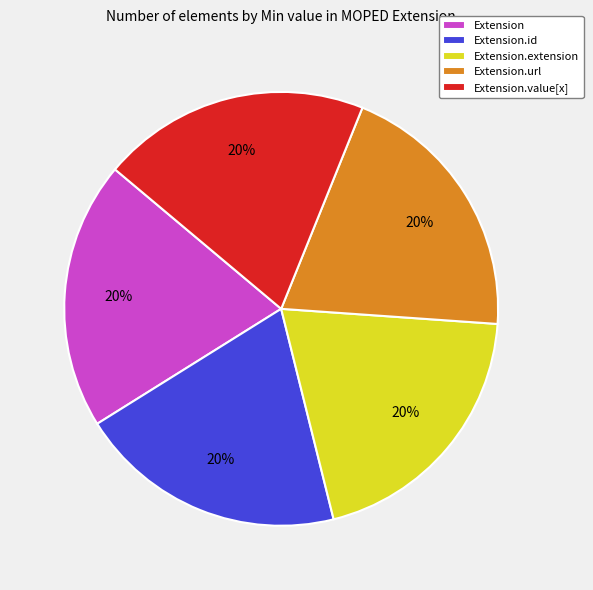

To the nearest percent, what is the difference between the largest and smallest slice percentages?

0%